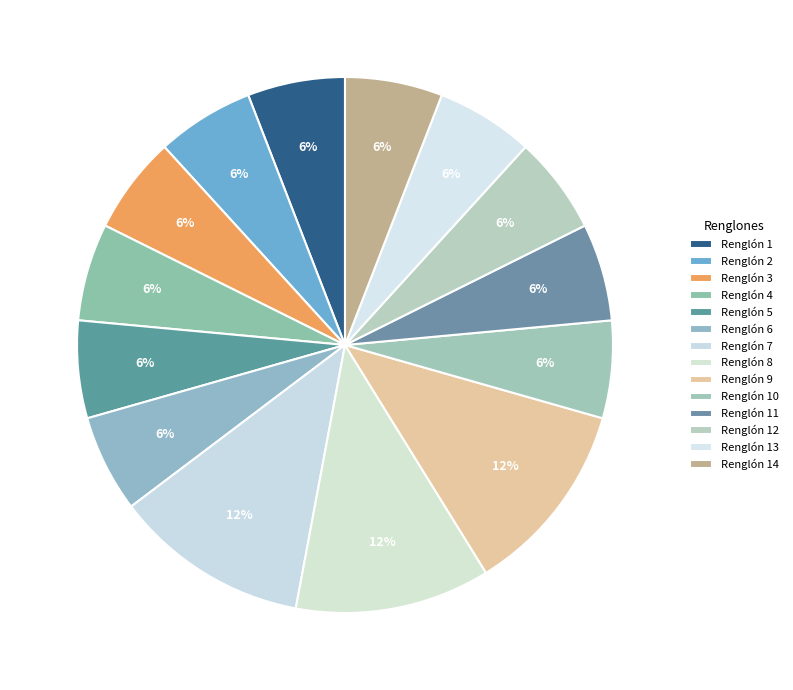

Count the number of slices in the pie.

14